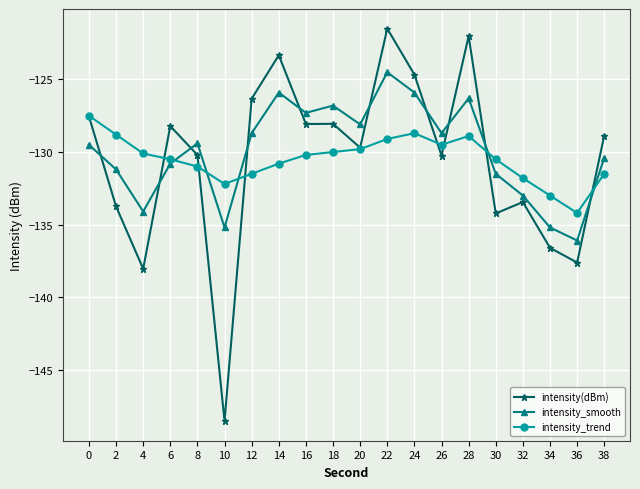

Rank the series by their maximum value, from highest to lowest.

intensity(dBm), intensity_smooth, intensity_trend